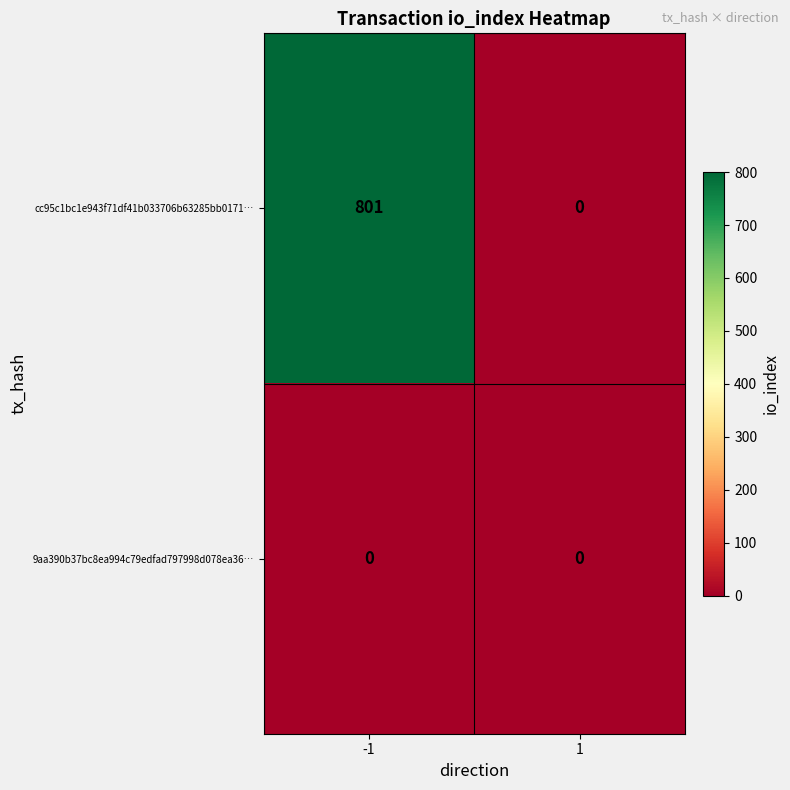

The value of 9aa390b37bc8ea994c79edfad797998d078ea36… at -1 is 0. True or false?

True